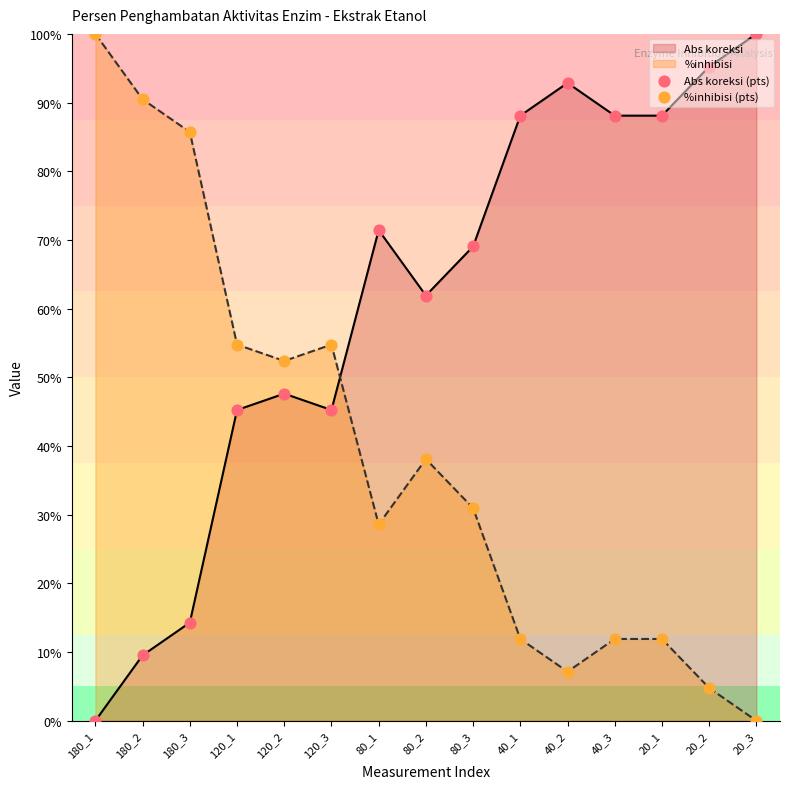

What is the total value across all series at 80_1?

100.0